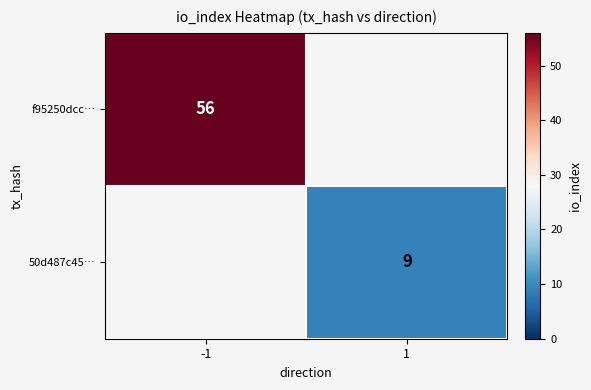

Is it true that 50d487c45… equals 4.0 at 1?

False